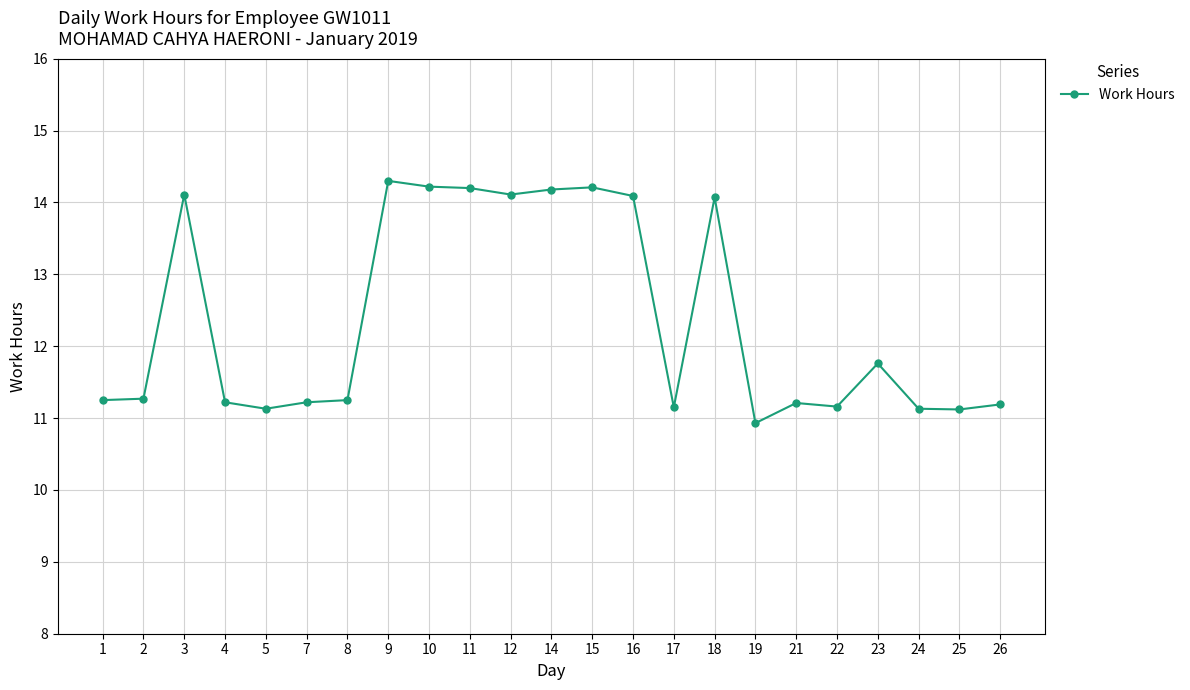

What is the average value?

12.4